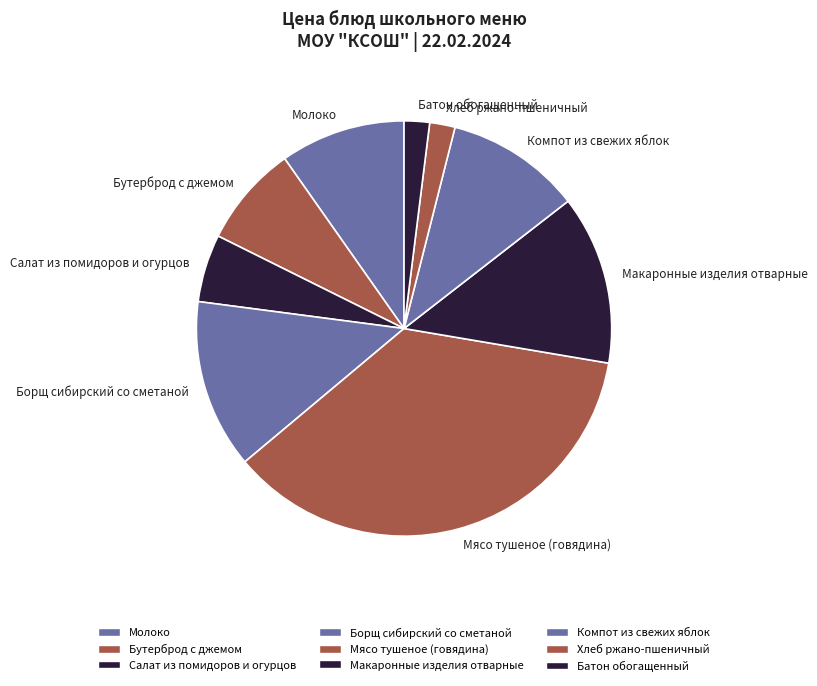

Combined, do Хлеб ржано-пшеничный and Салат из помидоров и огурцов account for over 50%?

No